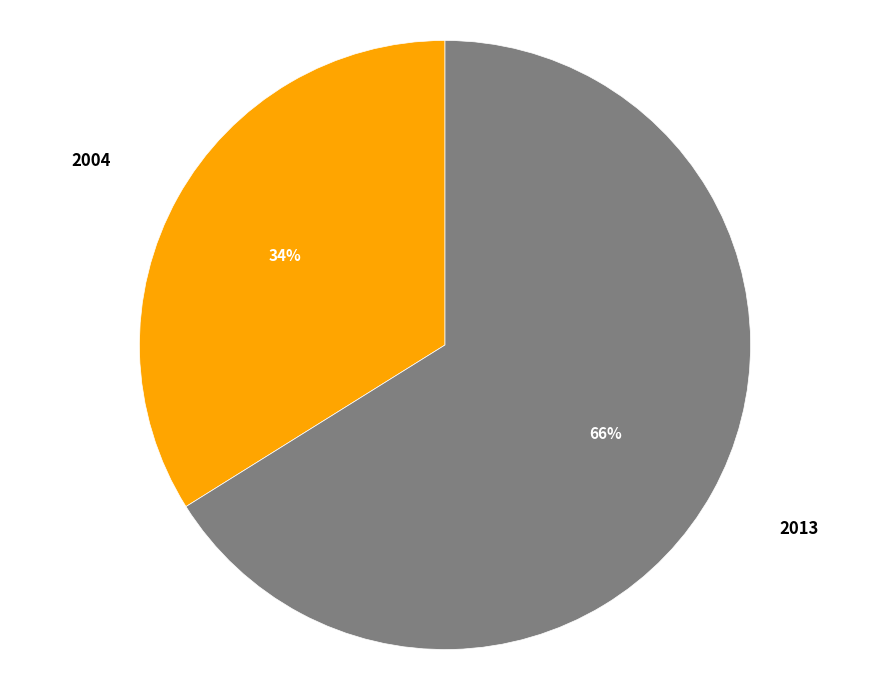

Count the number of slices in the pie.

2